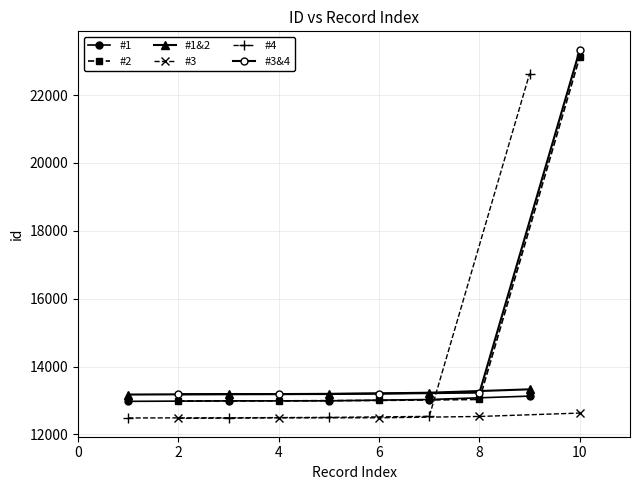

Is the value of #1 at 4 greater than the value of #2 at 0?

Yes